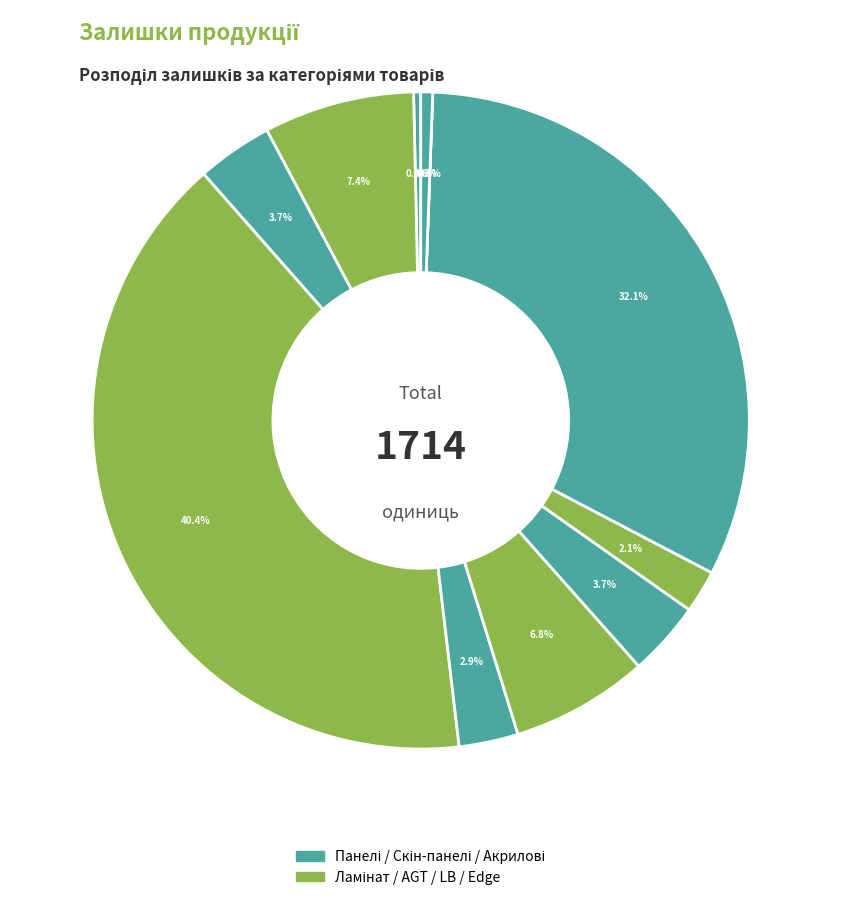

Is AGT panel 18 mm. Unidecor the majority of the pie?

No